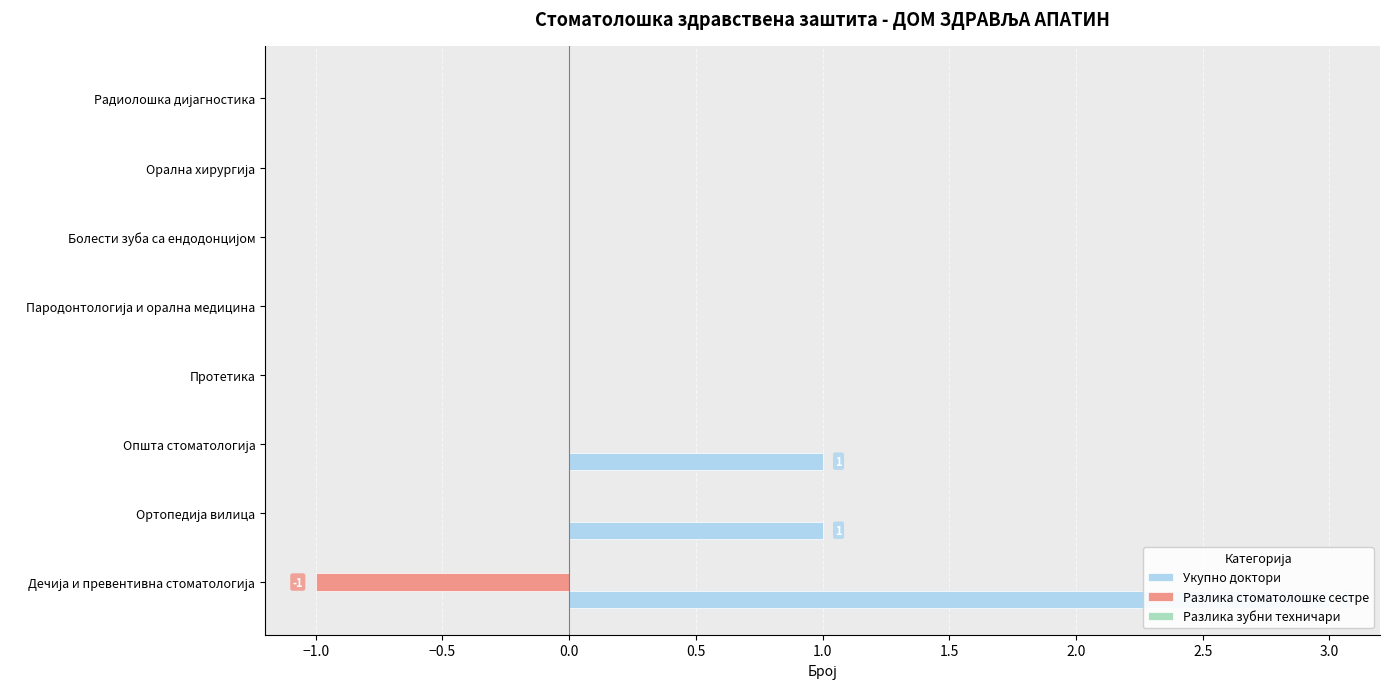

How many groups of bars are there?

8